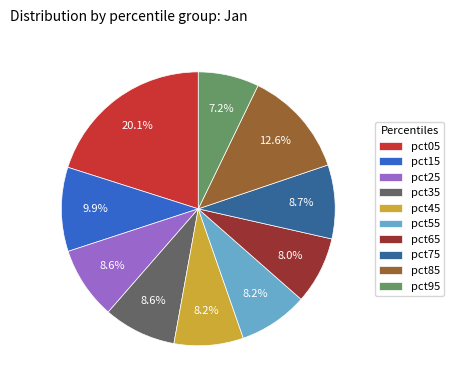

Is it true that pct75 is 9% of the pie?

True